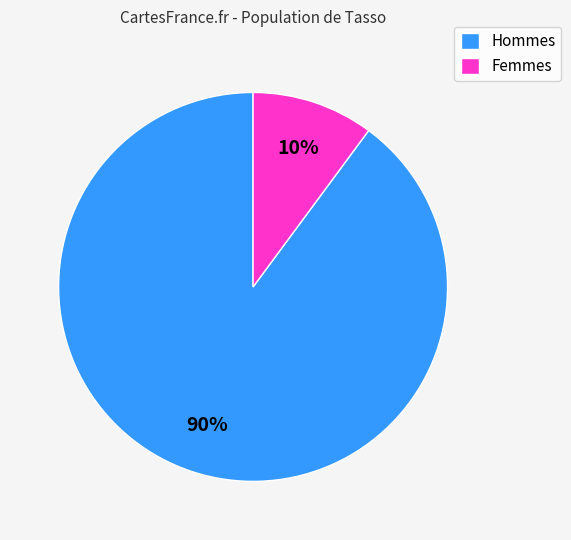

To the nearest percent, what percentage of the pie is Hommes?

90%